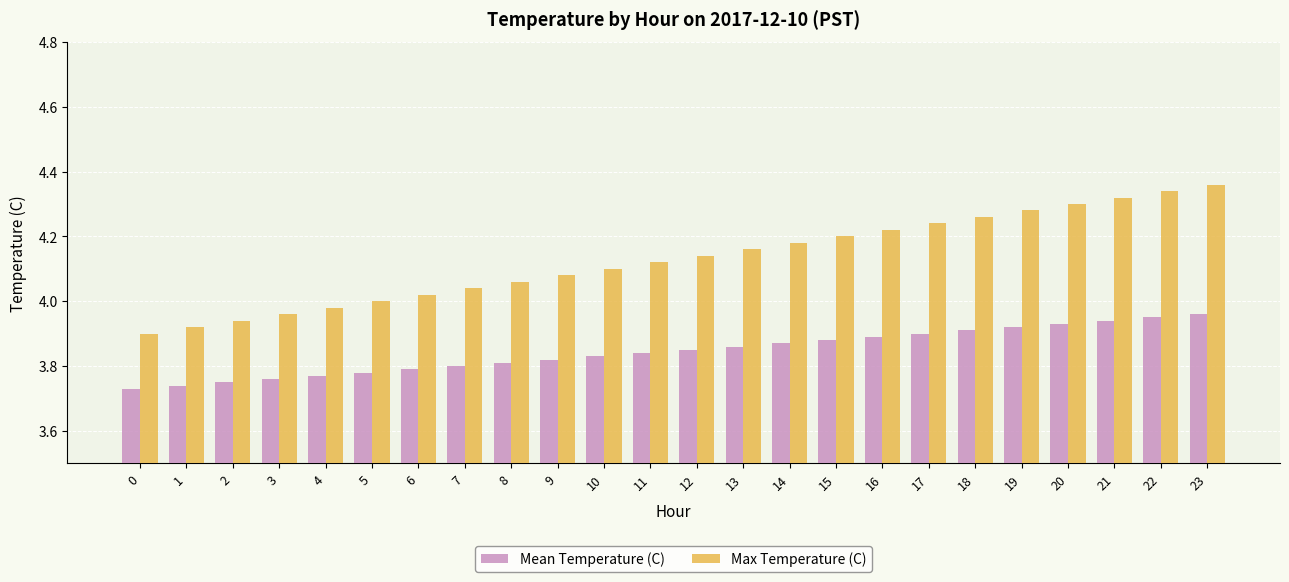

What are all the series names shown in the legend?

Mean Temperature (C), Max Temperature (C)